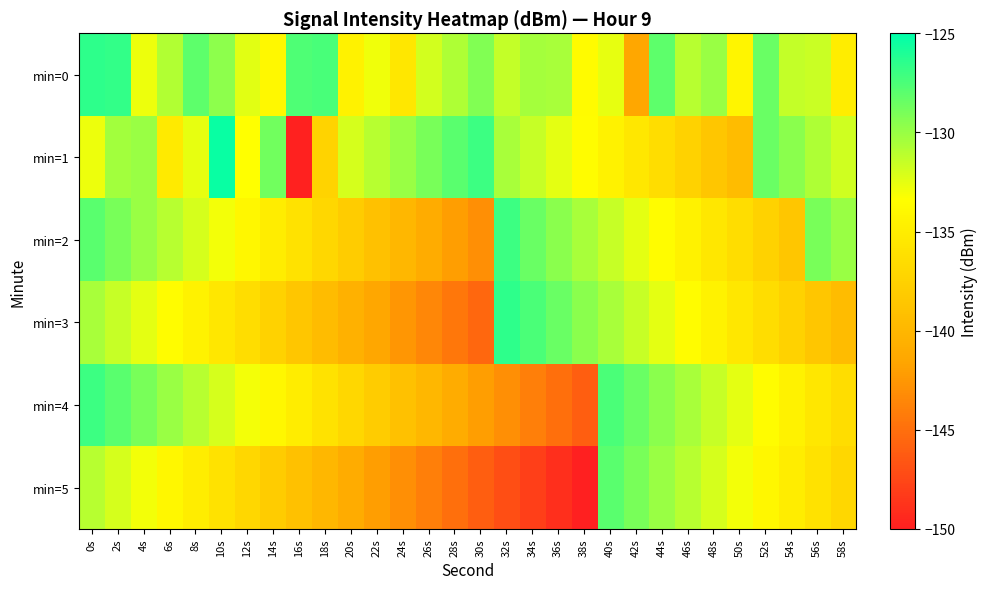

Which has a higher value, 50s or 14s?

14s